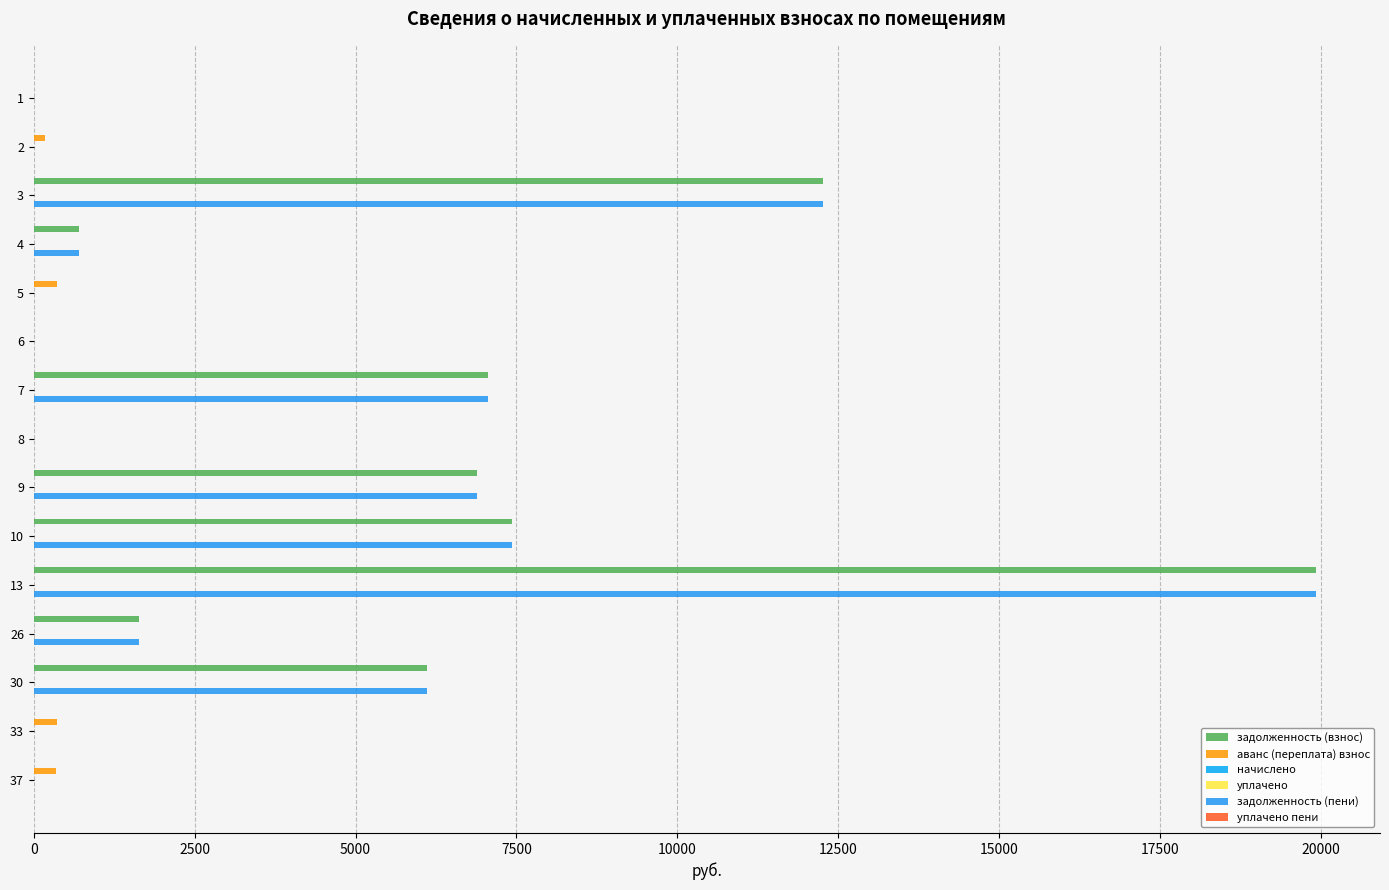

Does the chart contain stacked bars?

No